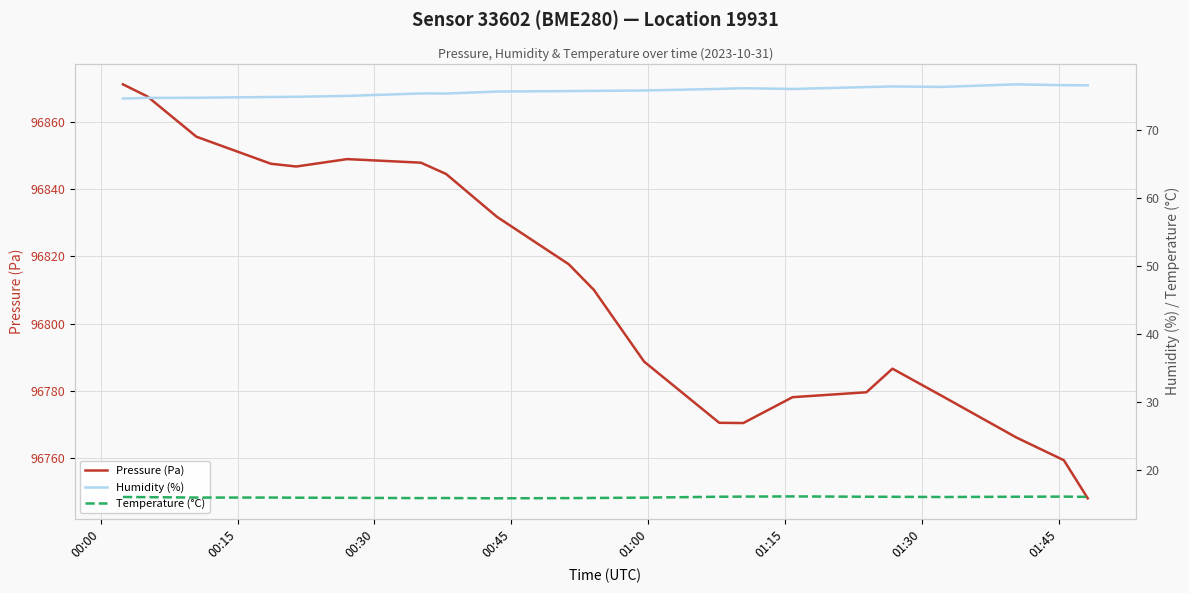

What is the highest value of the Pressure (Pa) series?

96871.1